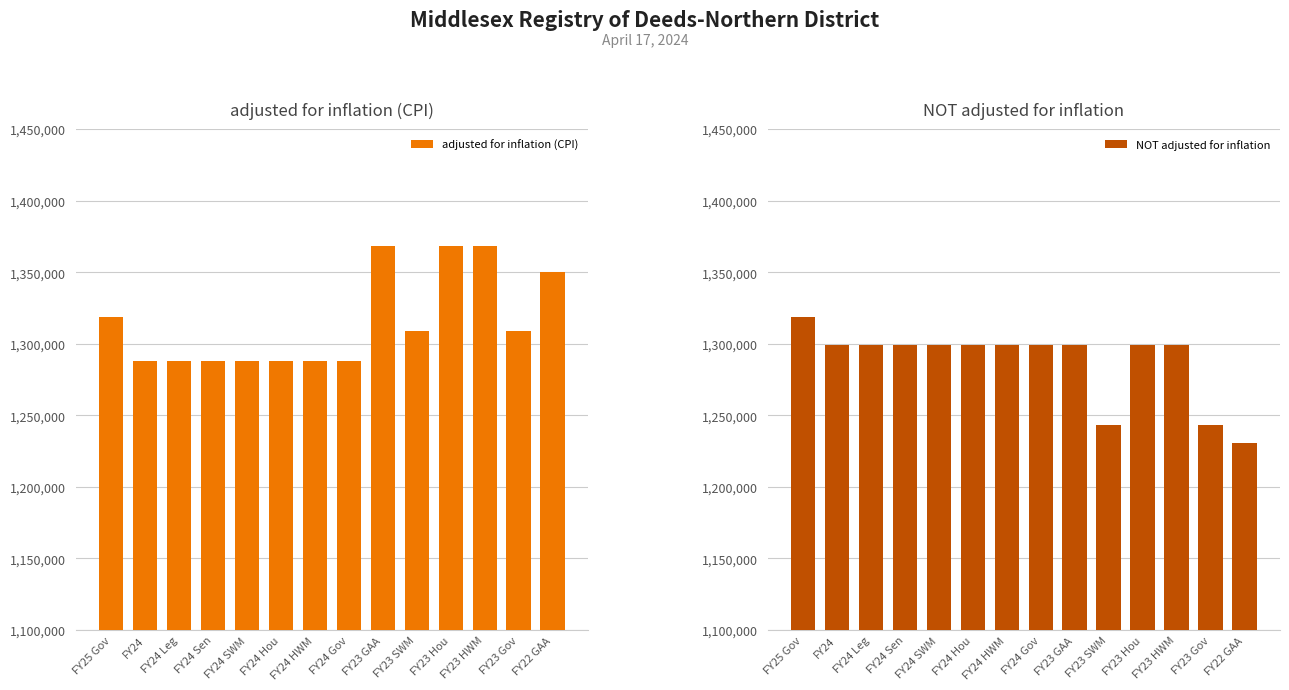

Rank the series by their average value, from highest to lowest.

adjusted for inflation (CPI), NOT adjusted for inflation